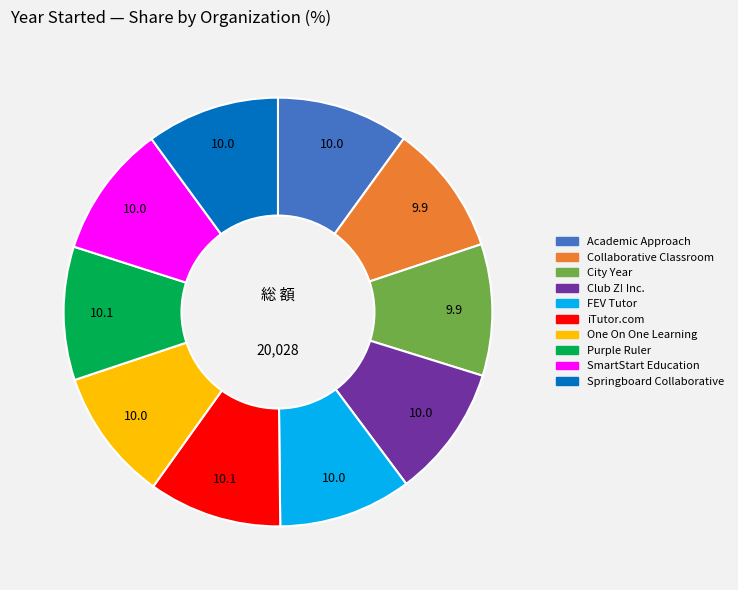

Is there a majority slice in this chart?

No